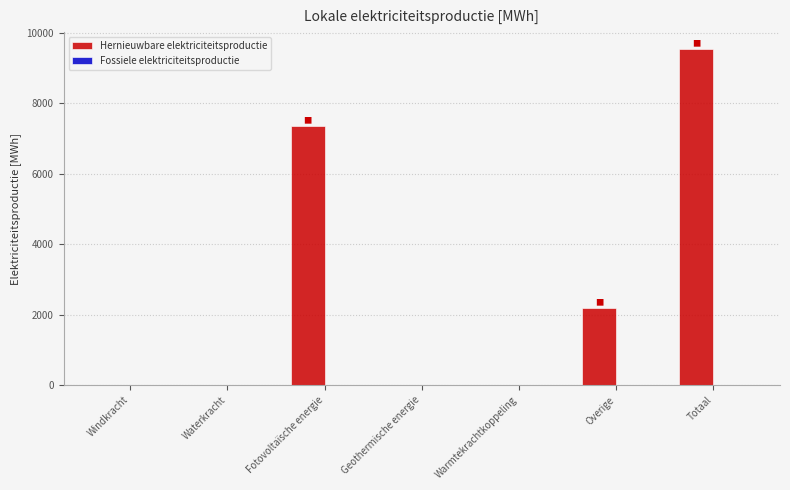

What is the change in value from Windkracht to Fotovoltaïsche energie?

+7357.8